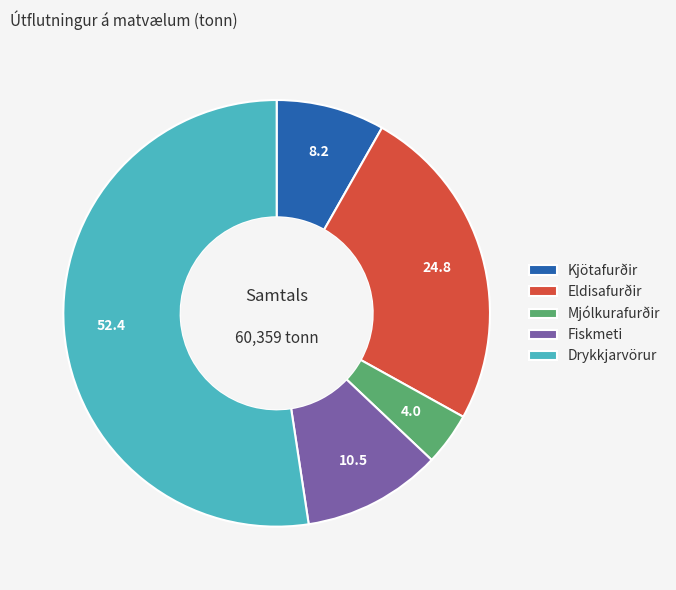

True or false: Fiskmeti accounts for 11% of the total.

True